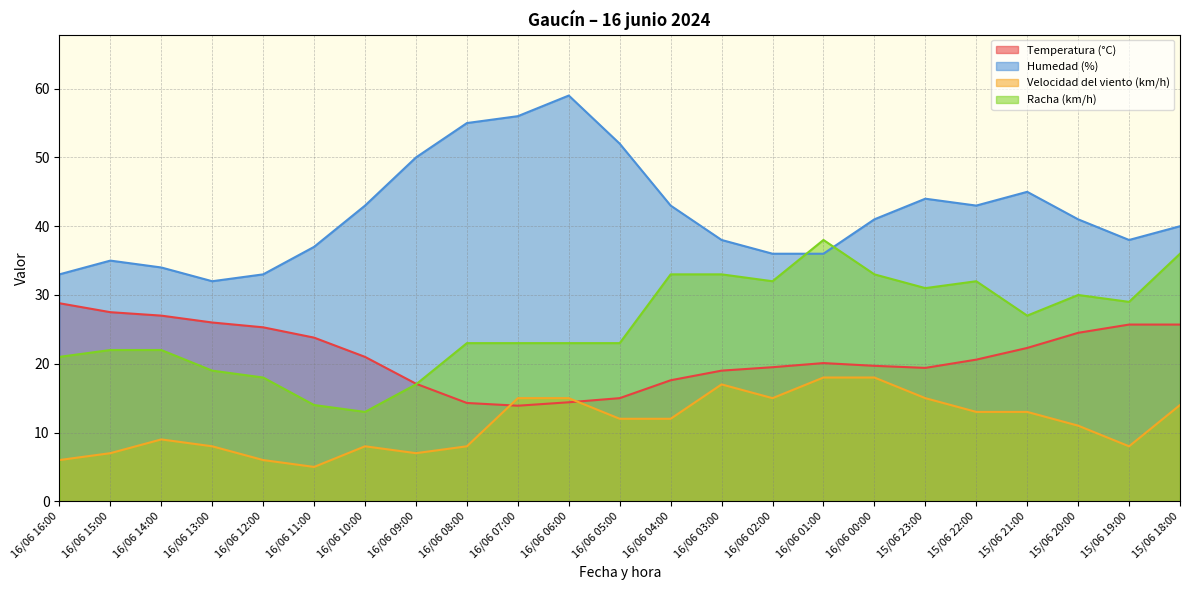

Which category has the highest value across all series?

16/06 06:00